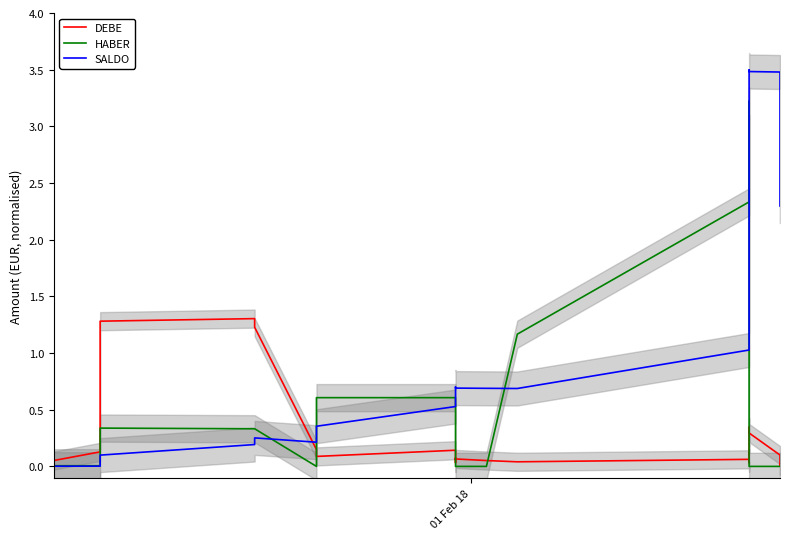

What is the highest value of the SALDO series?

3.5